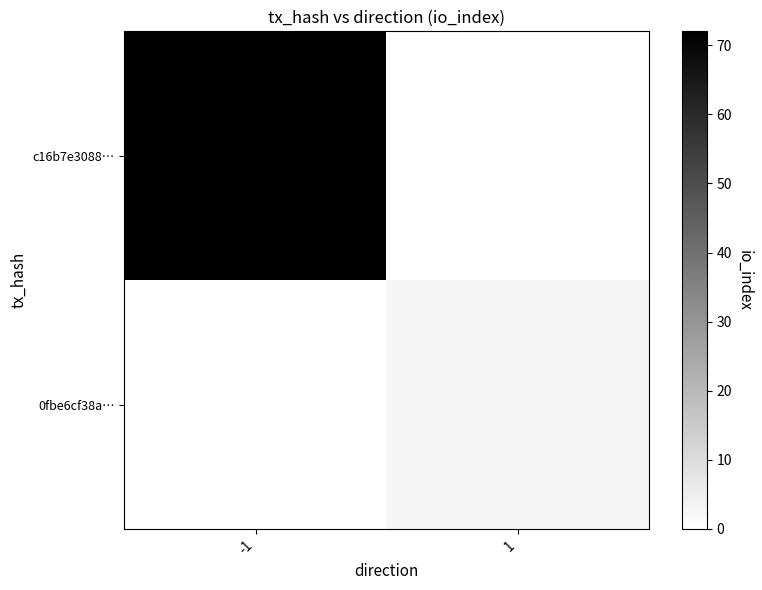

At which category is the sum across all series the highest?

-1